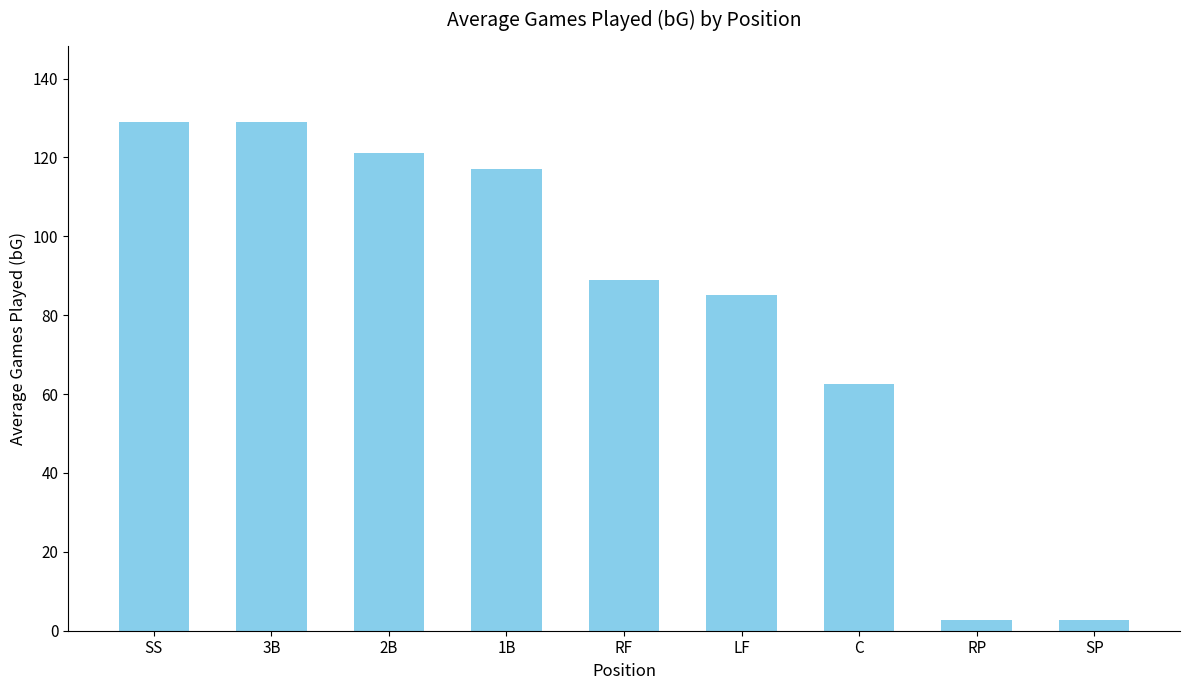

Reading left to right, extract all data points from this chart.

129.0	129.0	121.0	117.0	89.0	85.0	62.7	2.8	2.8